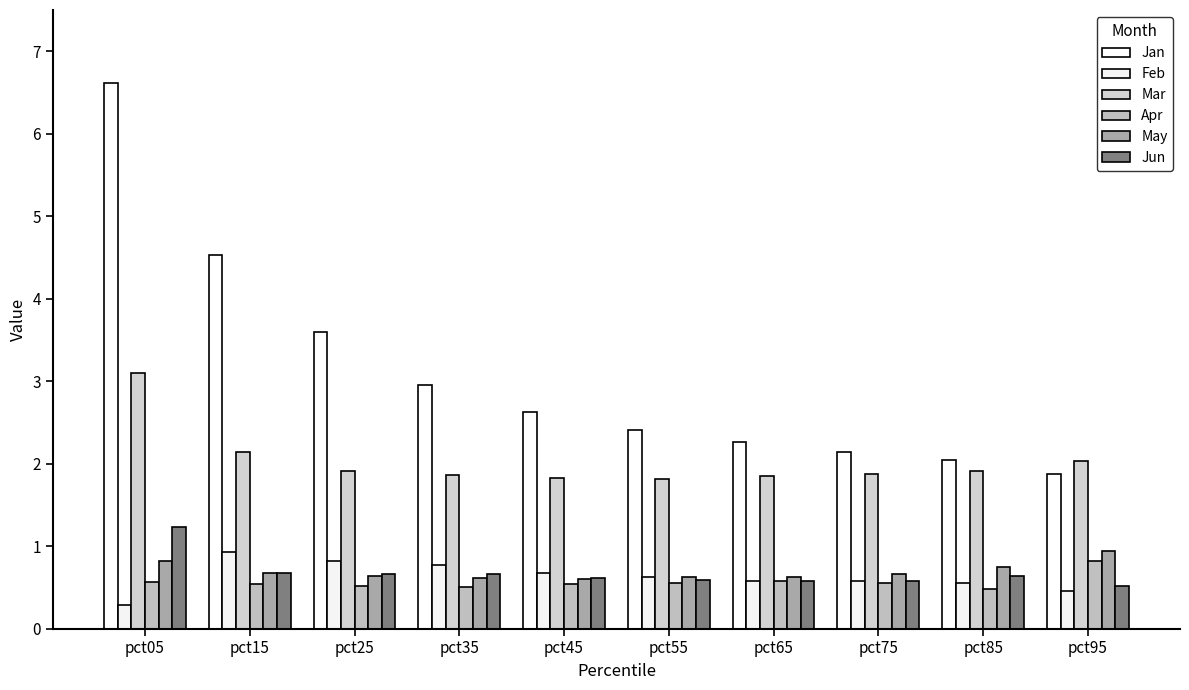

At how many categories does at least one series exceed 4?

2